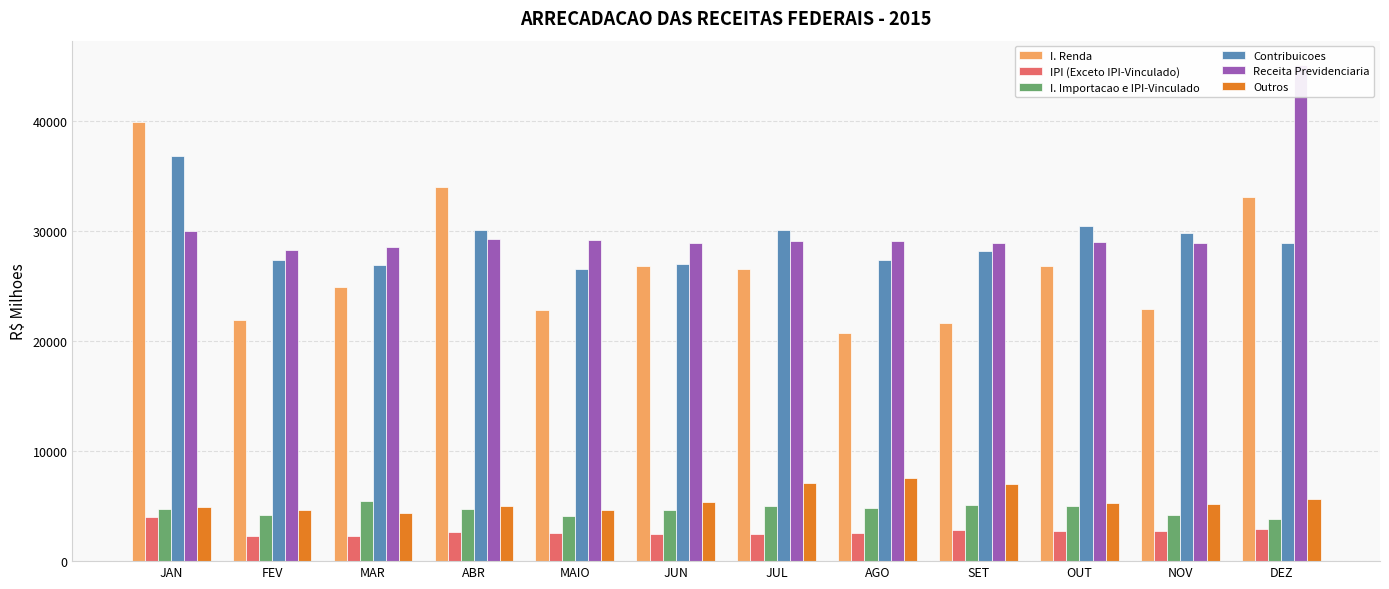

How many data points in IPI (Exceto IPI-Vinculado) are above 2669?

6